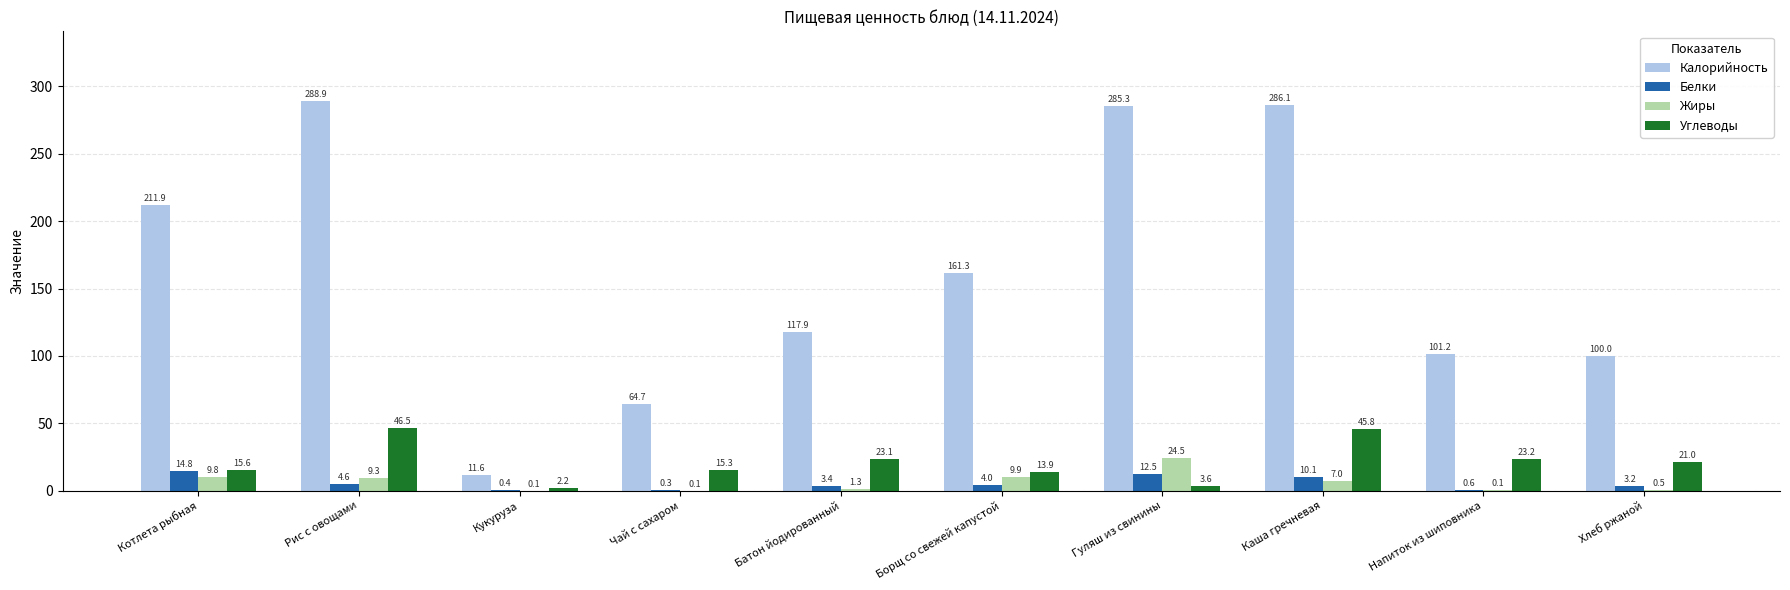

What are all the series names shown in the legend?

Калорийность, Белки, Жиры, Углеводы